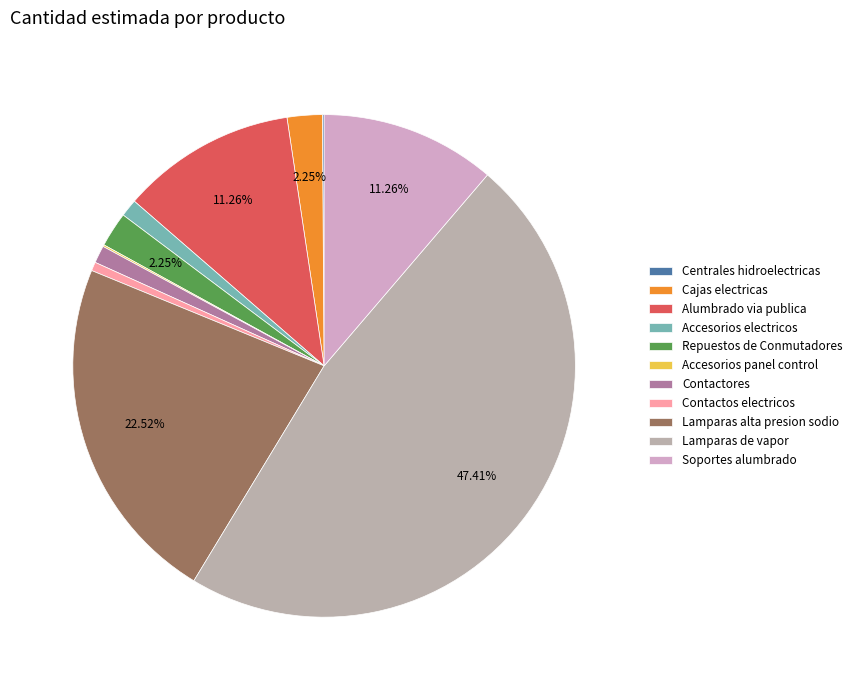

How many slices are in this pie chart?

11